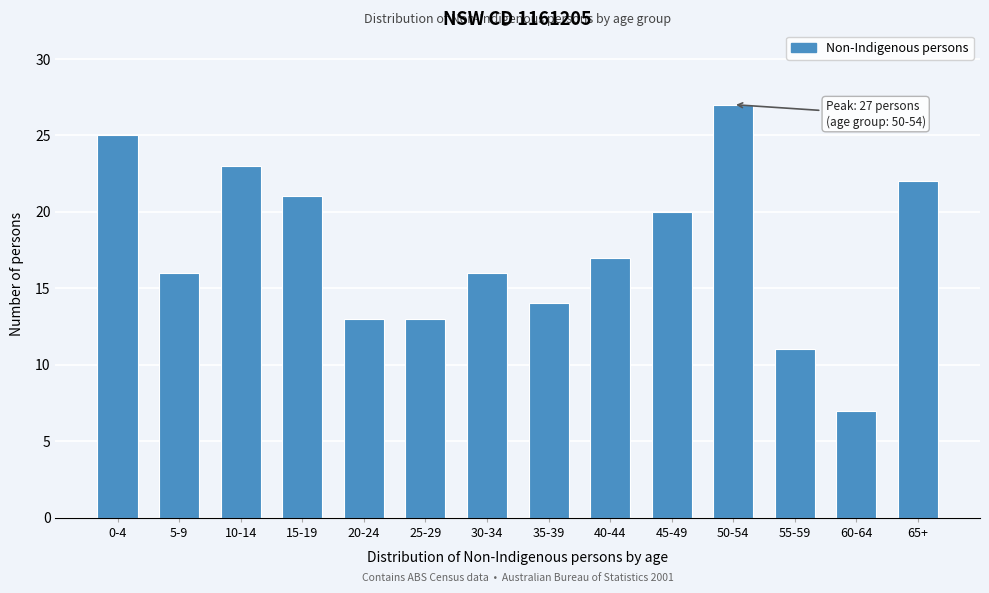

Reading left to right, transcribe all the data shown in this chart.

0-4=25	5-9=16	10-14=23	15-19=21	20-24=13	25-29=13	30-34=16	35-39=14	40-44=17	45-49=20	50-54=27	55-59=11	60-64=7	65+=22